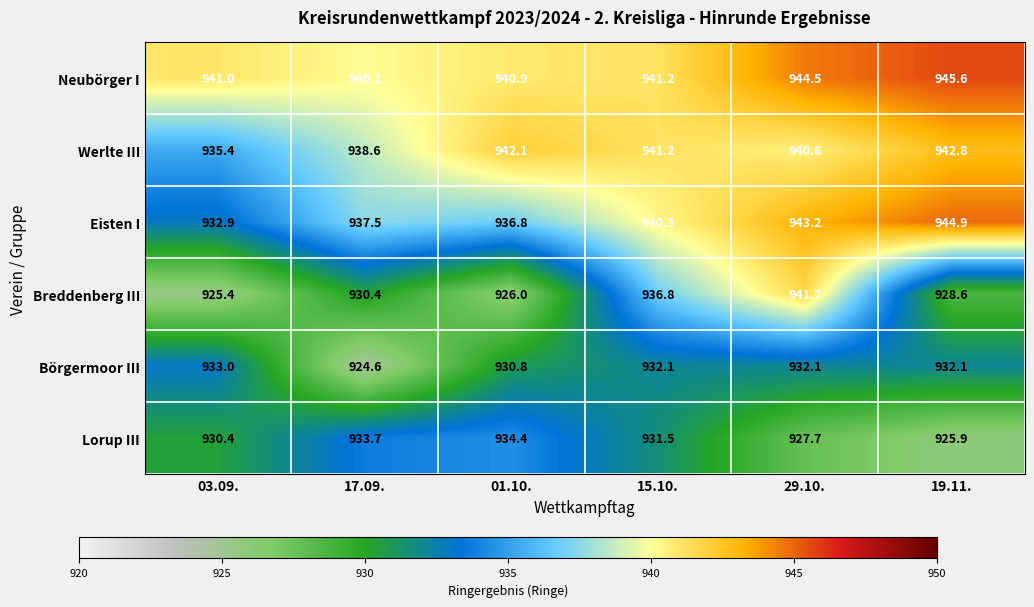

What is the lowest value of the Neubörger I series?

940.1